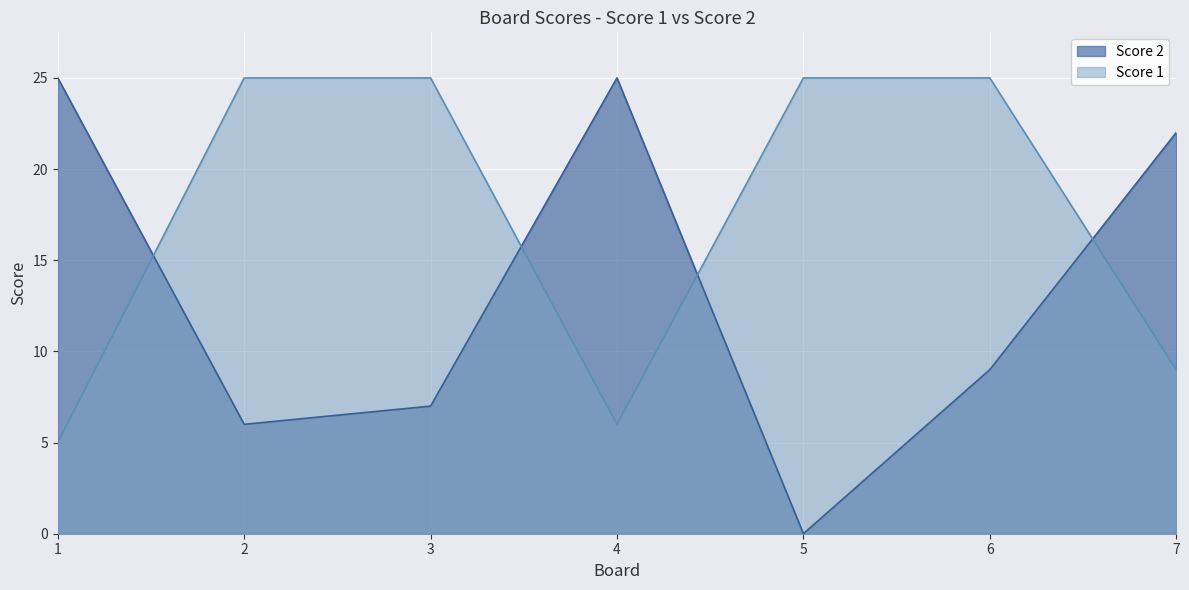

Does the chart display data point markers on the line(s)?

No